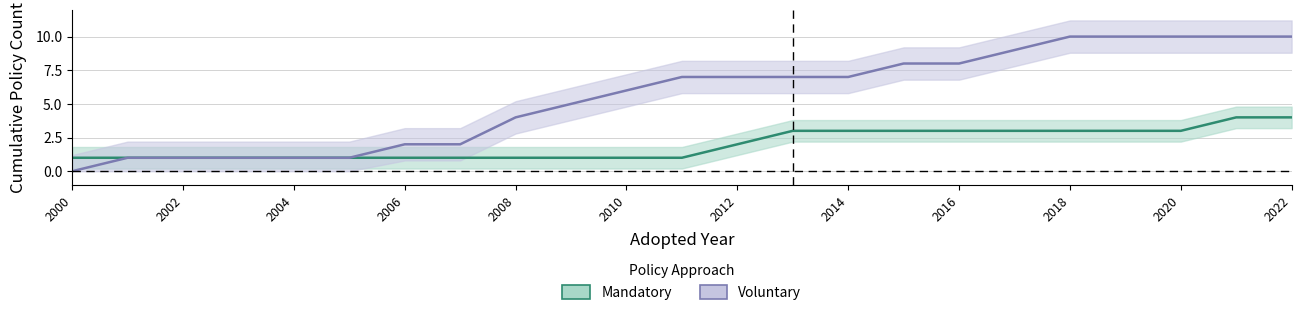

True or false: Voluntary and Mandatory intersect in this chart.

False